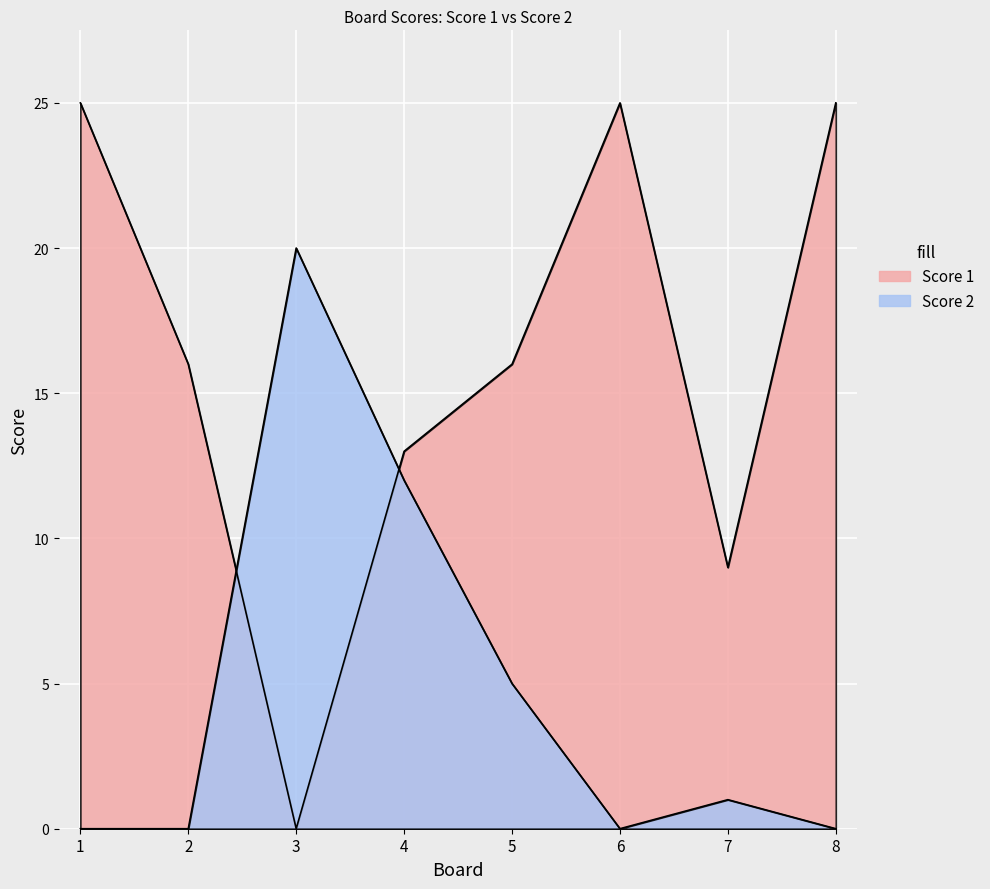

What is the difference between the maximum and minimum values in the Score 2 series?

20